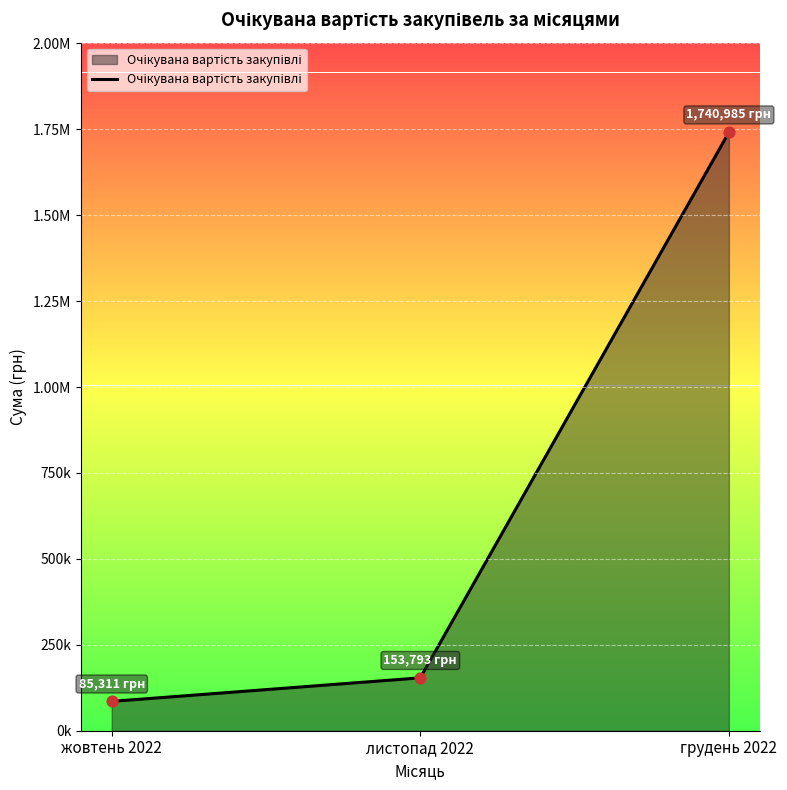

Which has a higher value, грудень 2022 or листопад 2022?

грудень 2022